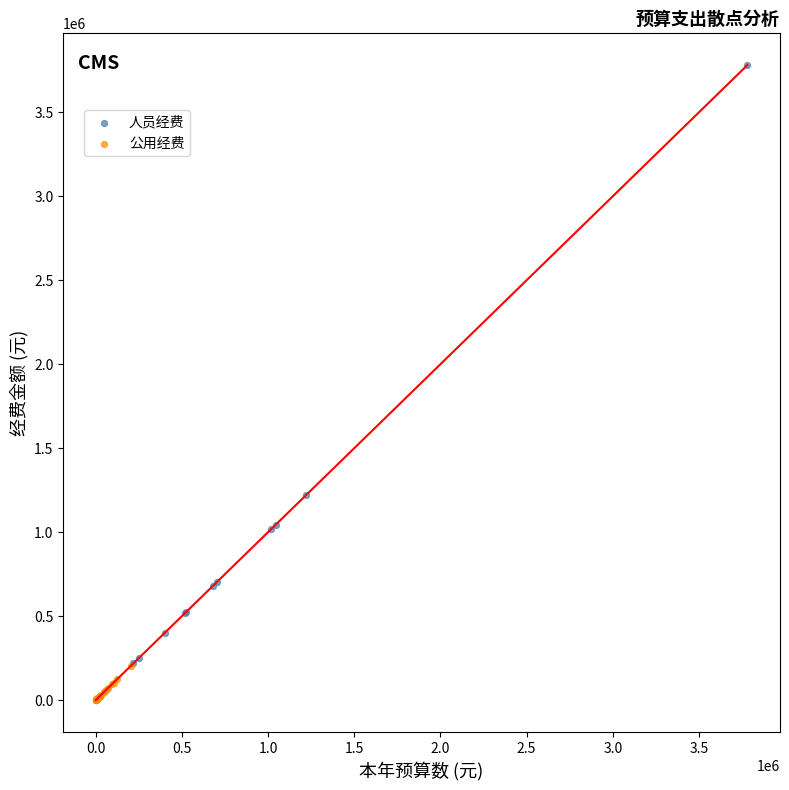

Which series has the widest spread of Y values?

人员经费